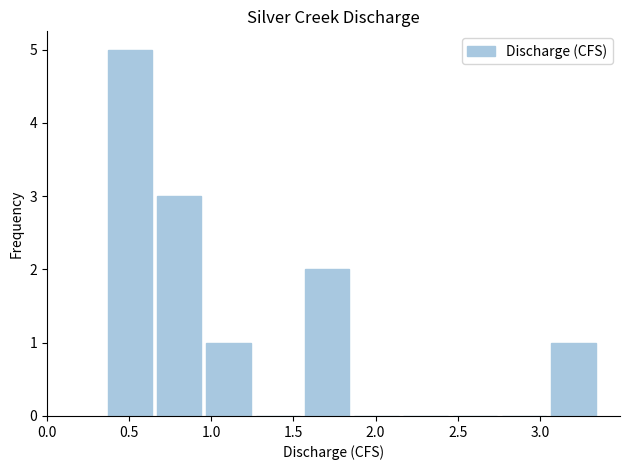

Reading left to right, transcribe this chart: for each bar, give the range it covers on the x-axis and its height. Neither the bar edges nor the heights are printed on the chart, so give them approximately, as read against the axes.

0.37 to 0.67: 5
0.67 to 0.97: 3
0.97 to 1.27: 1
1.27 to 1.57: 0
1.57 to 1.87: 2
1.87 to 2.17: 0
2.17 to 2.47: 0
2.47 to 2.77: 0
2.77 to 3.07: 0
3.07 to 3.37: 1